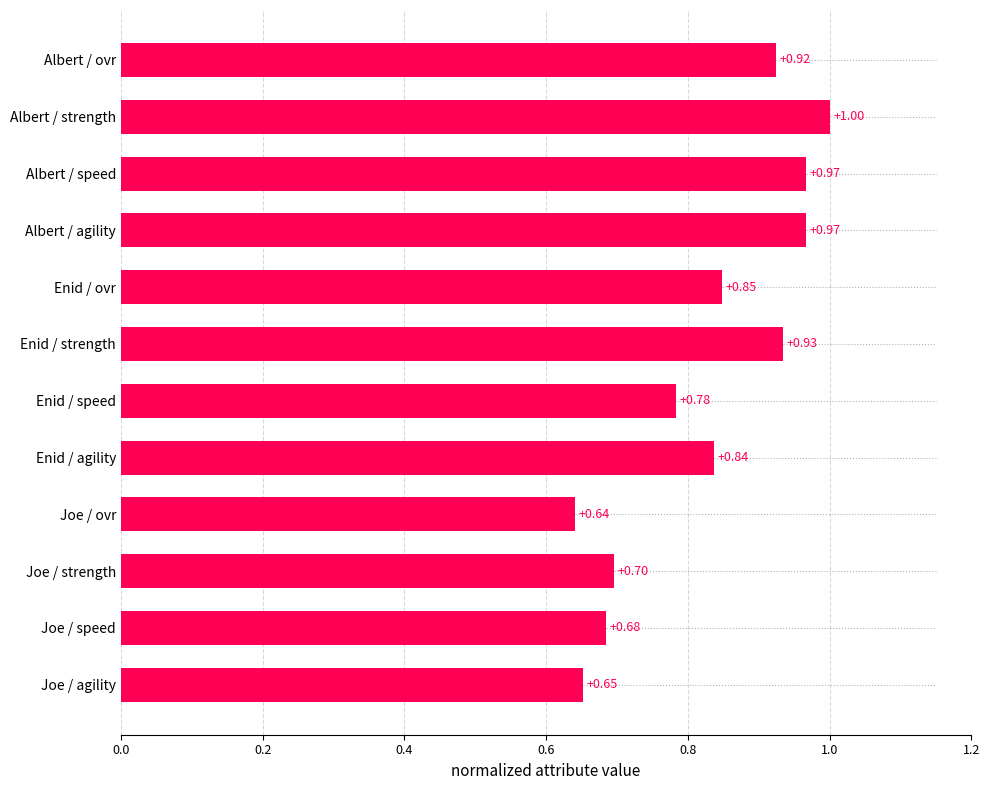

What is the sum of all values?

9.9